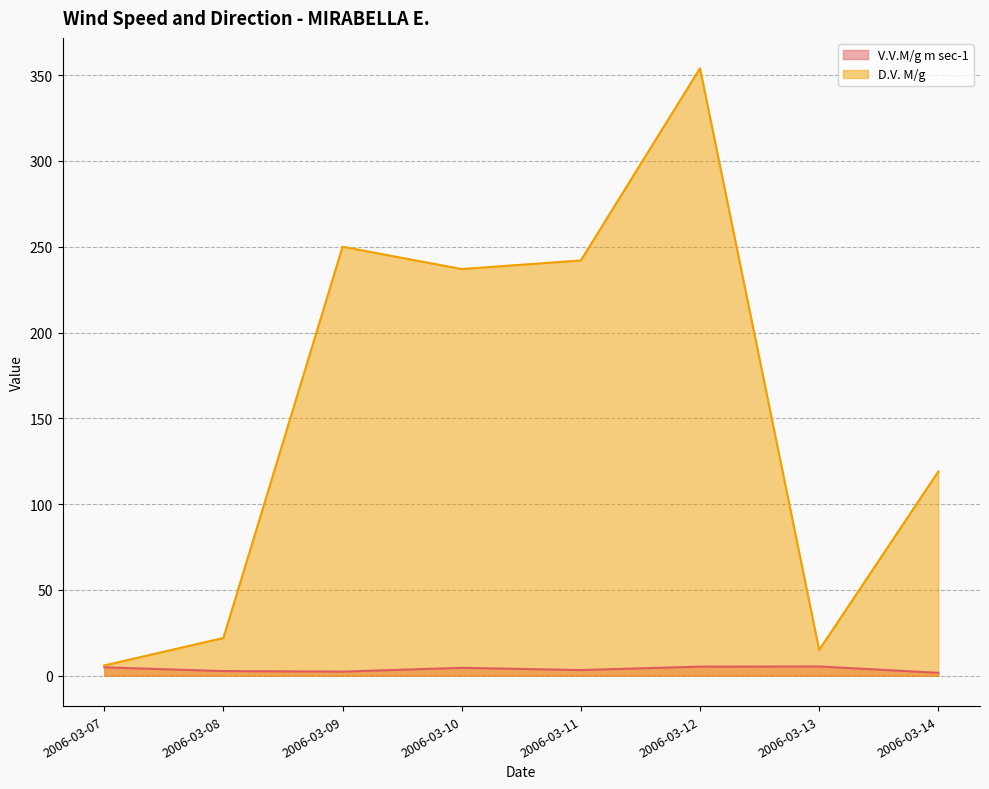

What is the minimum value shown in the chart?

1.7